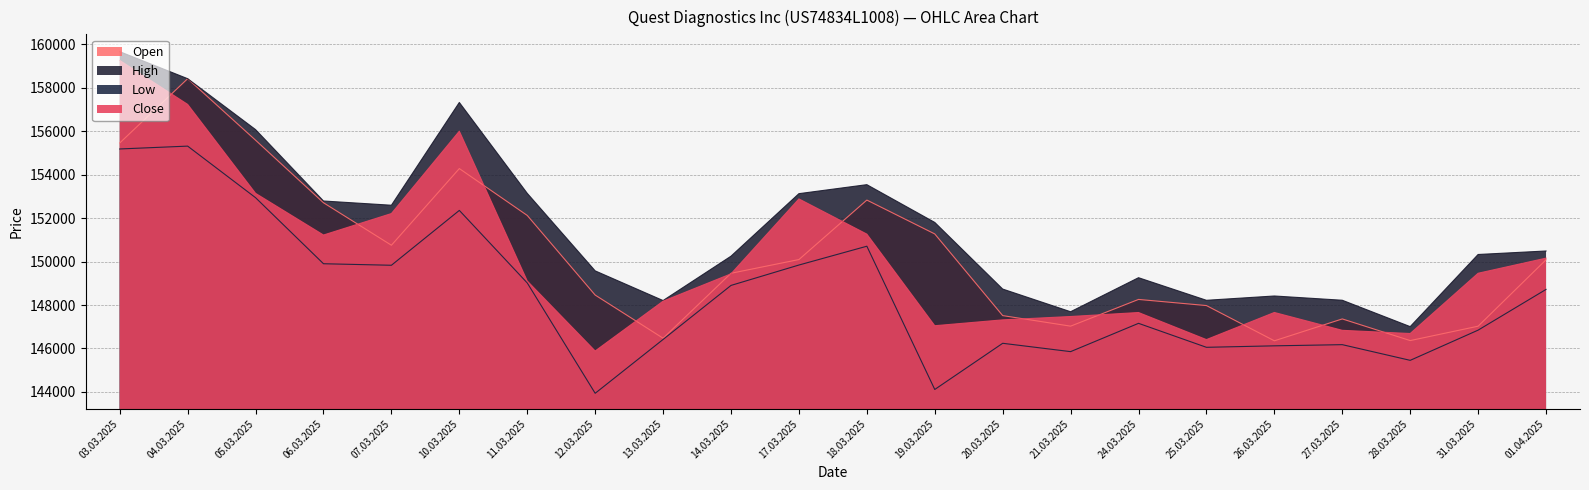

Where do Open and Close first cross each other?

03.03.2025 and 04.03.2025